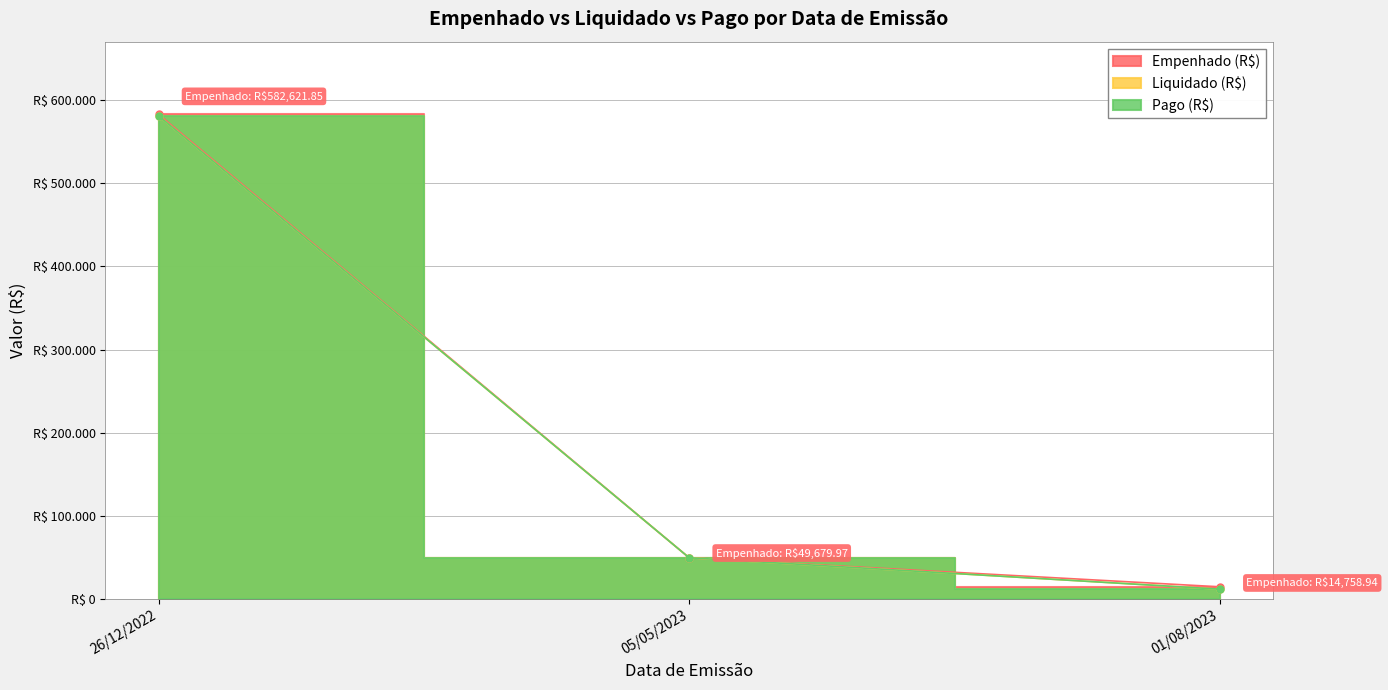

At which category does the chart reach its peak across all series?

26/12/2022